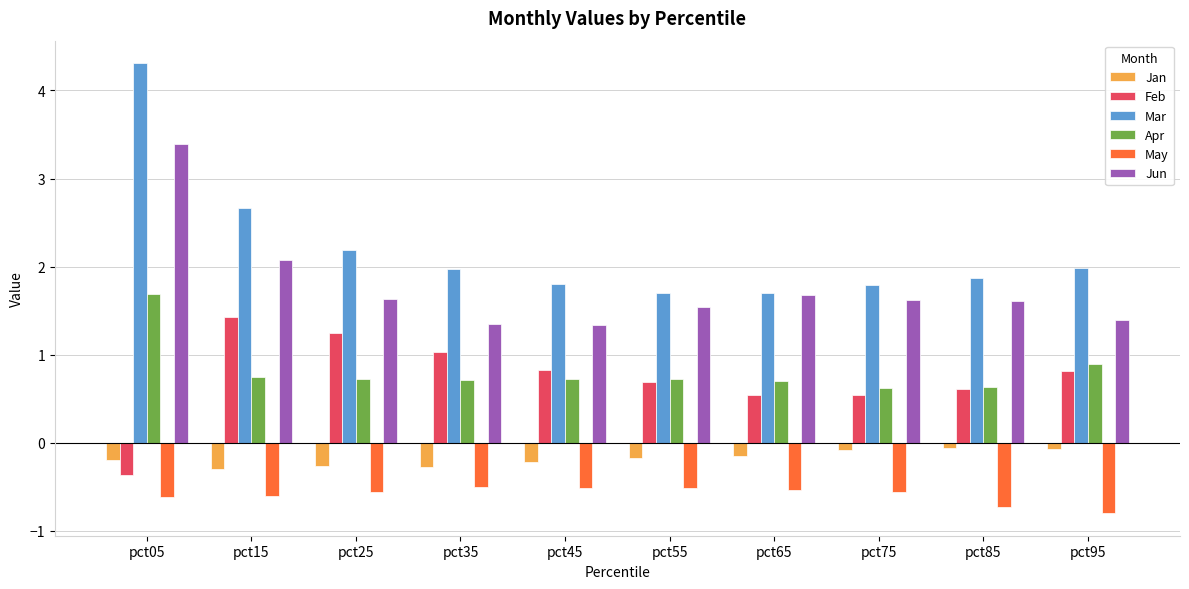

Which label corresponds to the smallest value in the chart?

pct95